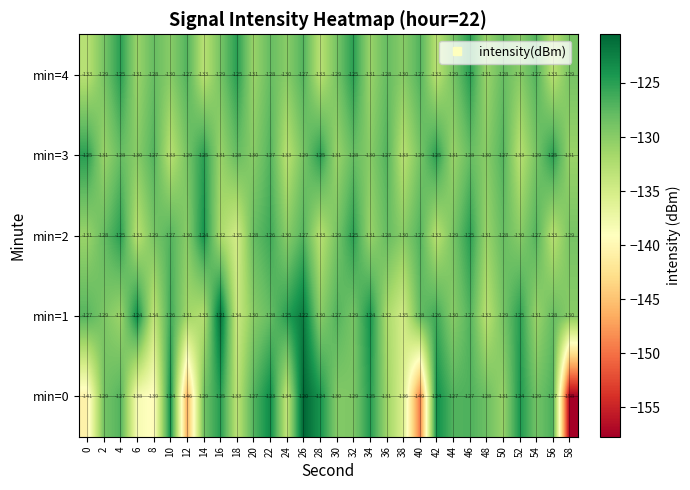

The min=0 series shows -190 at 36. True or false?

False